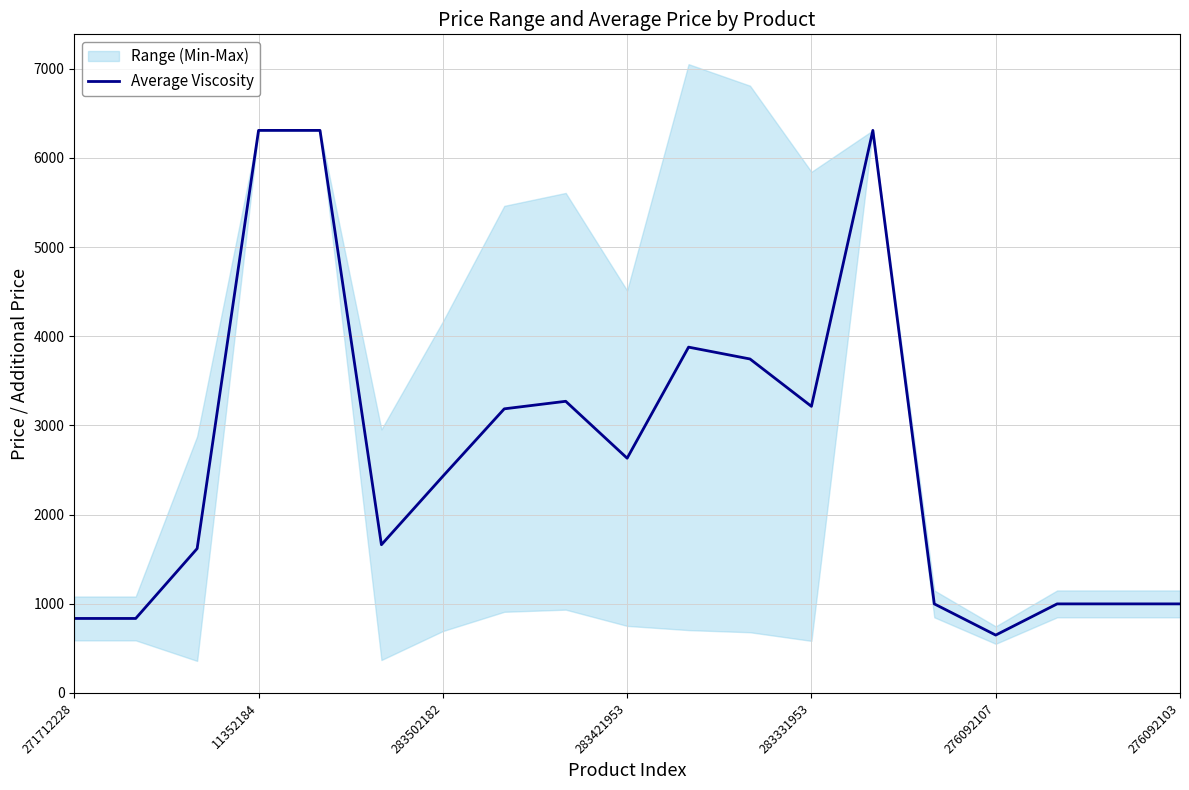

What is the value of the 13th point from the left?

3214.1